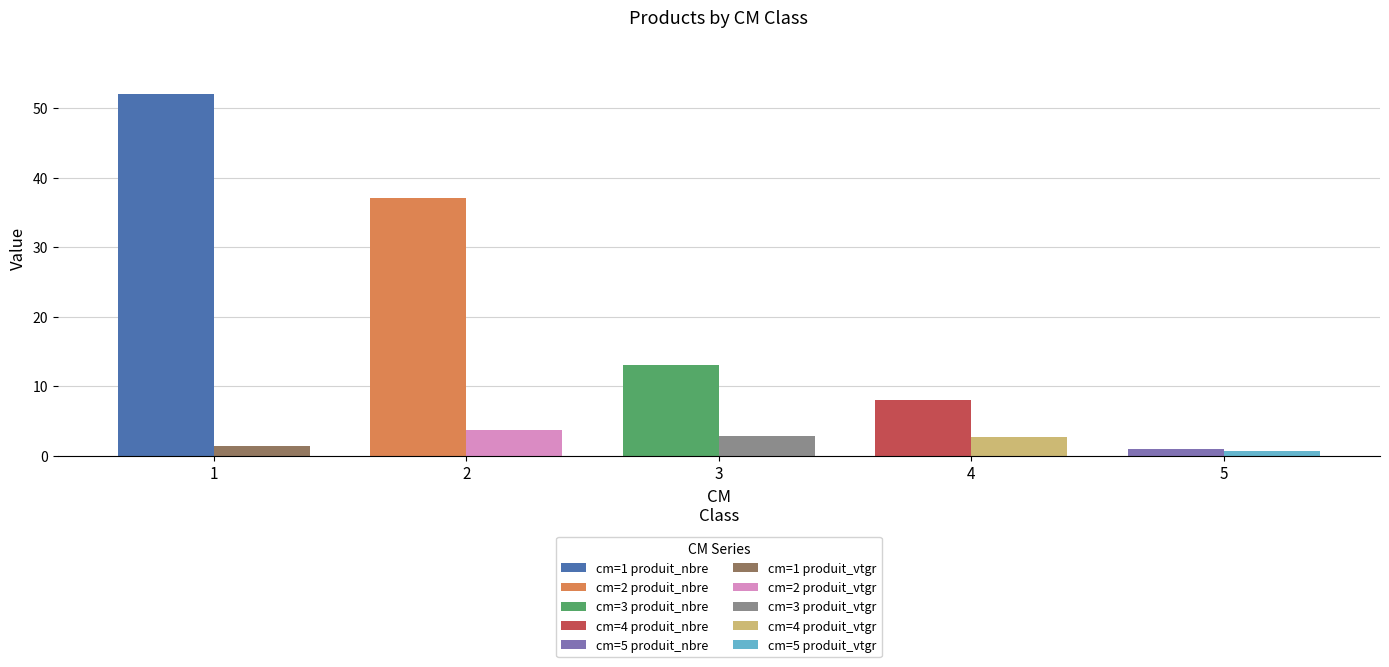

What is the total value across all series at 4?

10.7